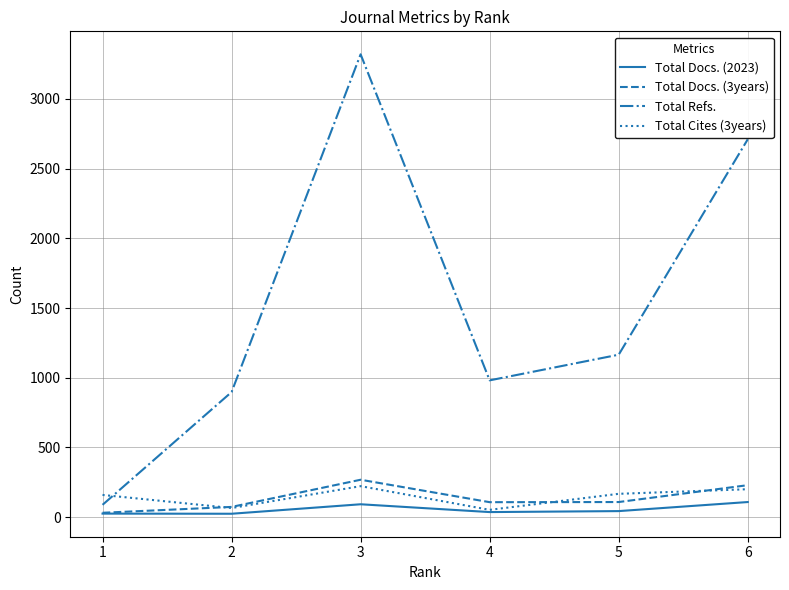

Which series has the largest total across all categories?

Total Refs.